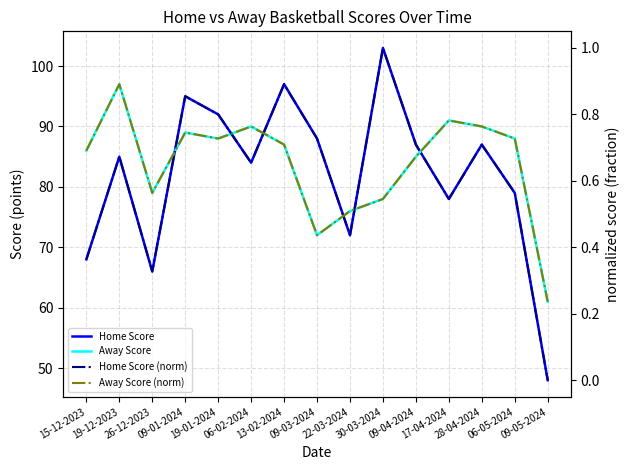

Reading left to right, transcribe all the data shown in this chart.

Home Score: 15-12-2023=68.0	19-12-2023=85.0	26-12-2023=66.0	09-01-2024=95.0	19-01-2024=92.0	06-02-2024=84.0	13-02-2024=97.0	09-03-2024=88.0	22-03-2024=72.0	30-03-2024=103.0	09-04-2024=87.0	17-04-2024=78.0	28-04-2024=87.0	06-05-2024=79.0	09-05-2024=48.0
Away Score: 15-12-2023=86.0	19-12-2023=97.0	26-12-2023=79.0	09-01-2024=89.0	19-01-2024=88.0	06-02-2024=90.0	13-02-2024=87.0	09-03-2024=72.0	22-03-2024=76.0	30-03-2024=78.0	09-04-2024=85.0	17-04-2024=91.0	28-04-2024=90.0	06-05-2024=88.0	09-05-2024=61.0
Home Score (norm): 15-12-2023=0.4	19-12-2023=0.7	26-12-2023=0.3	09-01-2024=0.9	19-01-2024=0.8	06-02-2024=0.7	13-02-2024=0.9	09-03-2024=0.7	22-03-2024=0.4	30-03-2024=1.0	09-04-2024=0.7	17-04-2024=0.5	28-04-2024=0.7	06-05-2024=0.6	09-05-2024=0.0
Away Score (norm): 15-12-2023=0.7	19-12-2023=0.9	26-12-2023=0.6	09-01-2024=0.7	19-01-2024=0.7	06-02-2024=0.8	13-02-2024=0.7	09-03-2024=0.4	22-03-2024=0.5	30-03-2024=0.5	09-04-2024=0.7	17-04-2024=0.8	28-04-2024=0.8	06-05-2024=0.7	09-05-2024=0.2